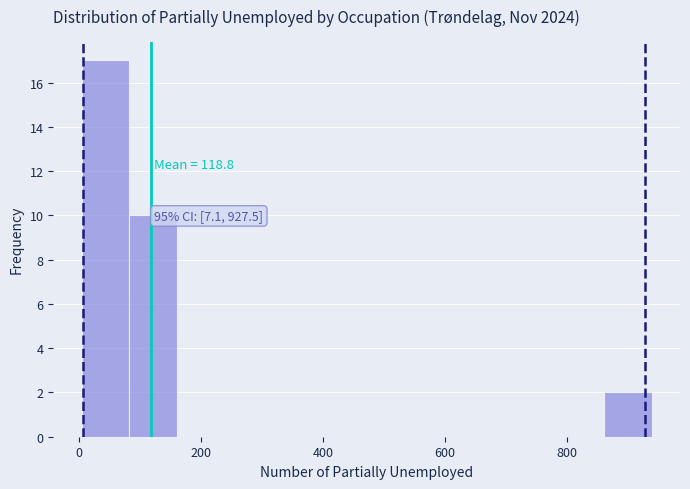

Around what value on the x-axis is the tallest bar? Give the approximate position of its centre, as read against the axis.

40